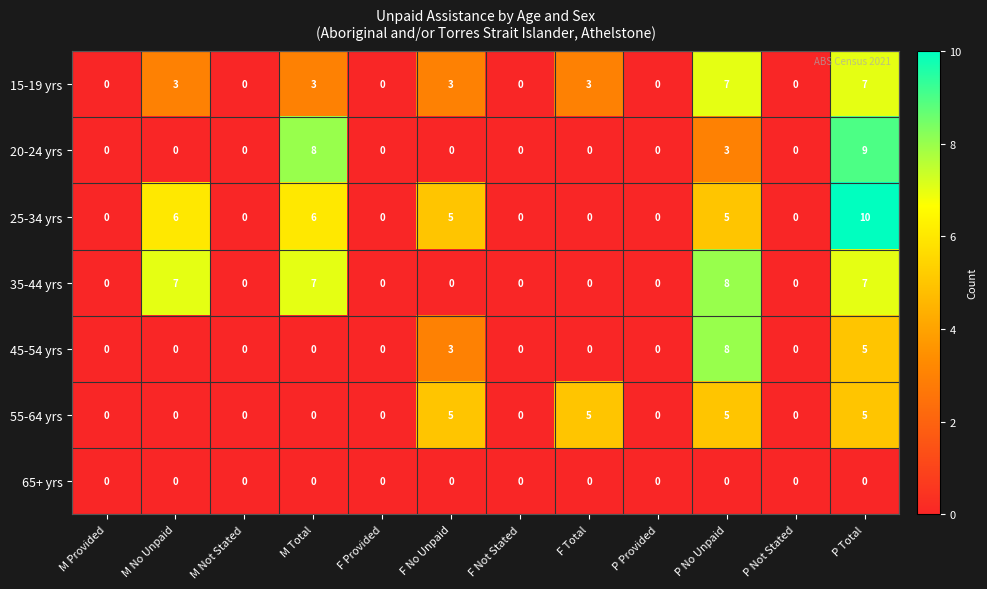

What is the sum of all 25-34 yrs values?

32